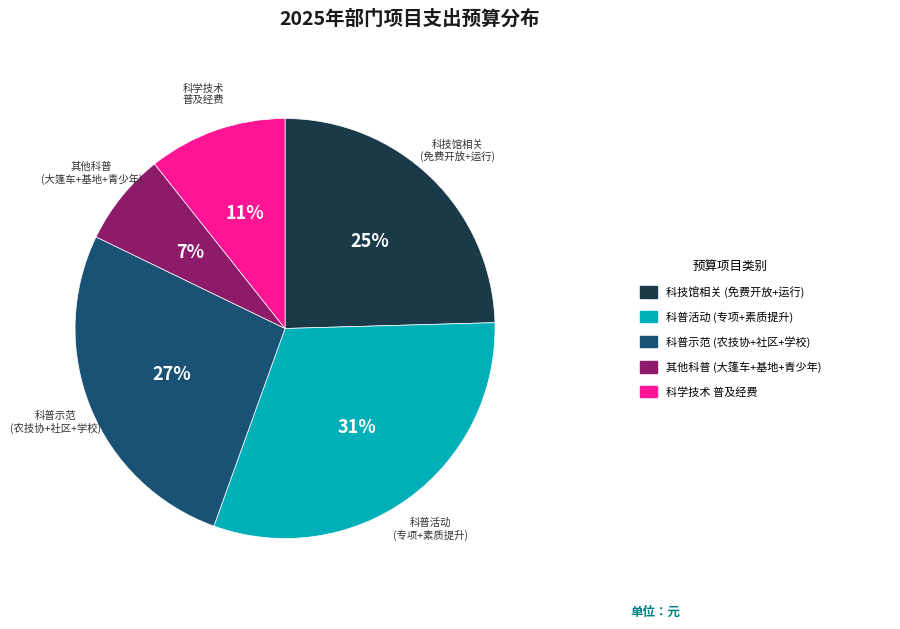

Is it true that 其他科普 (大篷车+基地+青少年) is 14% of the pie?

False